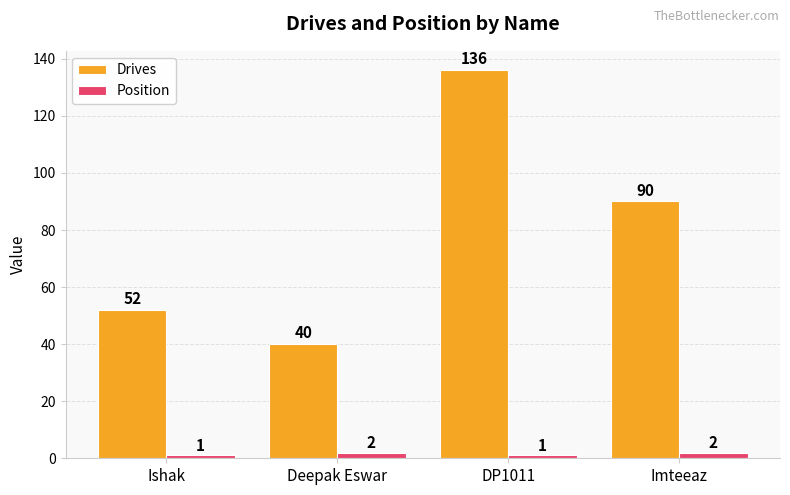

Which series changed the most between Deepak Eswar and Imteeaz?

Drives